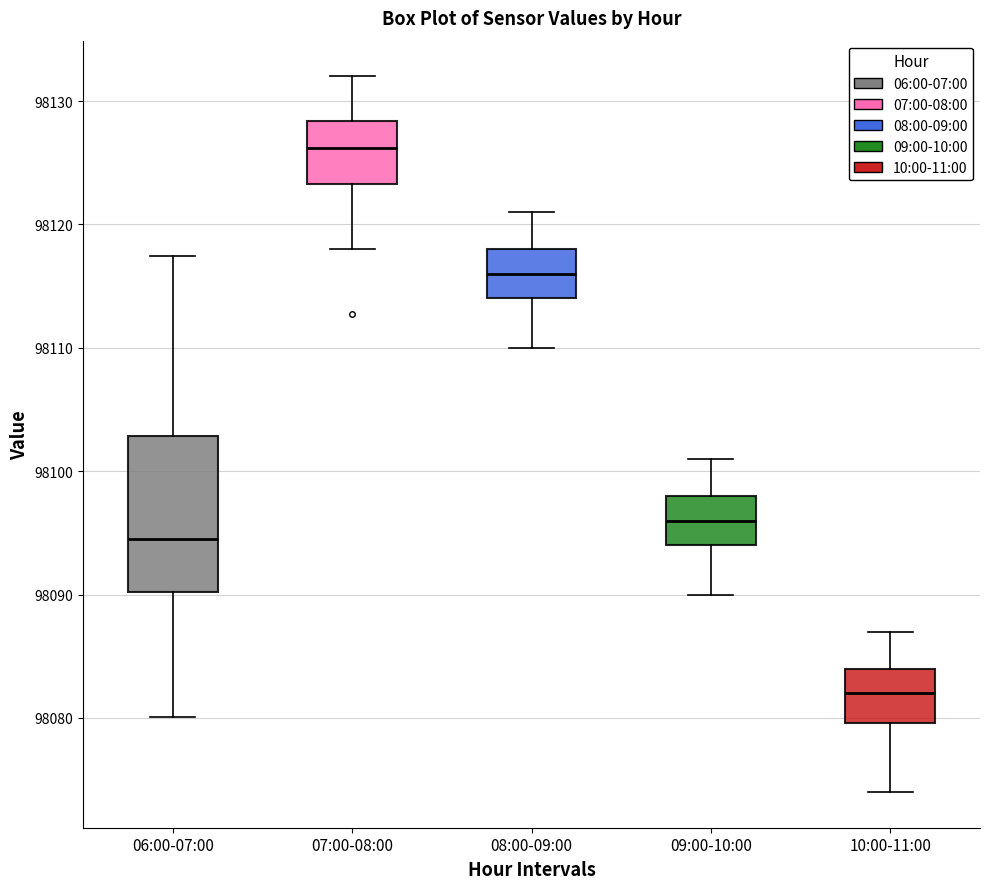

Which box has the highest median line?

07:00-08:00